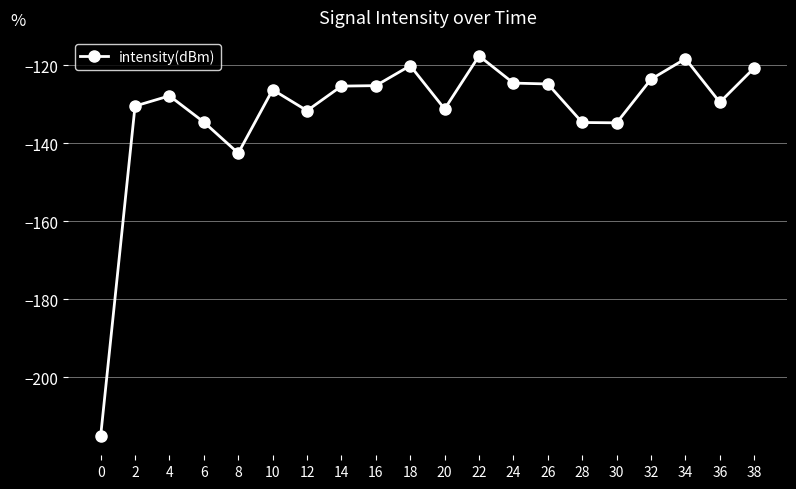

What is the maximum value shown in the chart?

-117.6